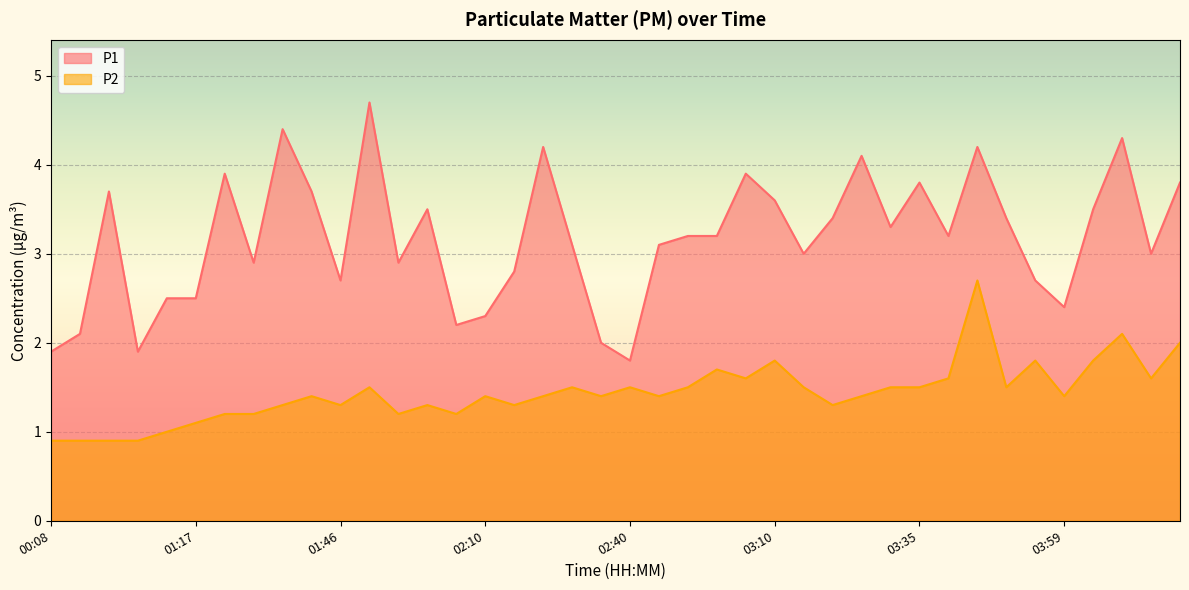

Rank the series at 02:21 from highest to lowest value.

P1, P2